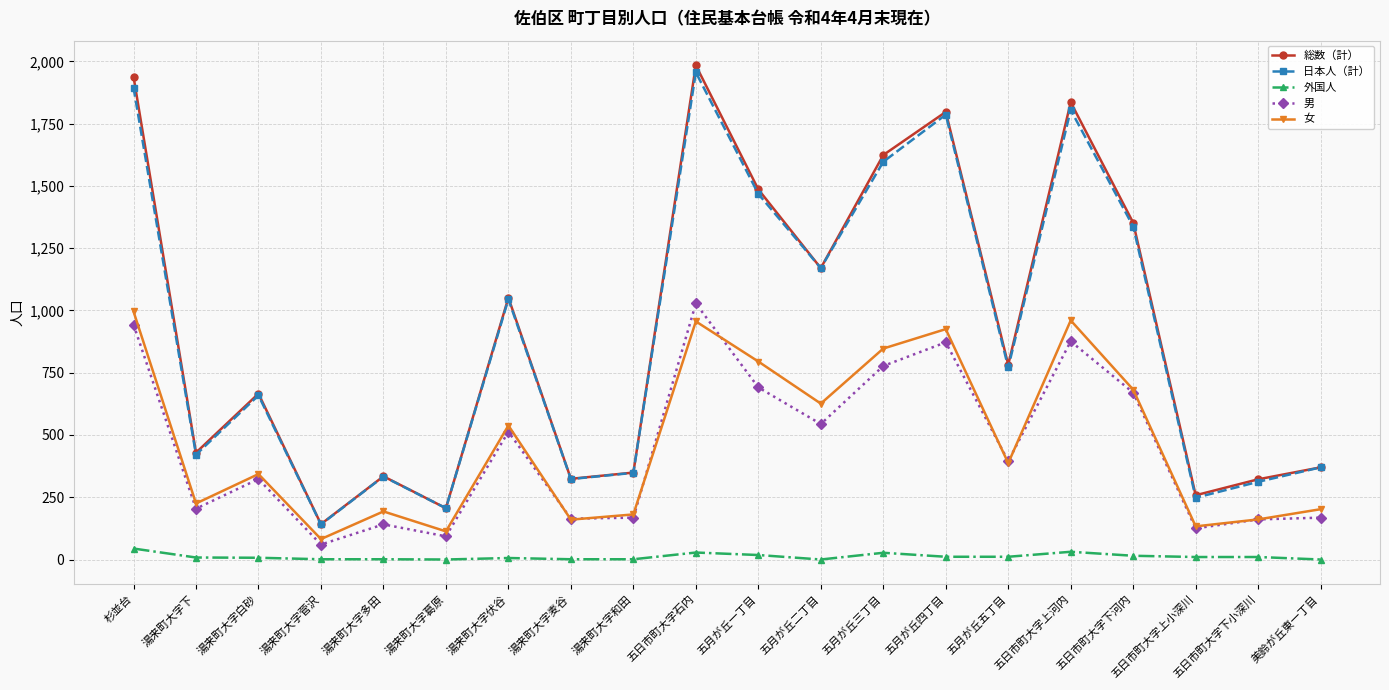

What is the value of the 女 point at the 1st from the left?

996